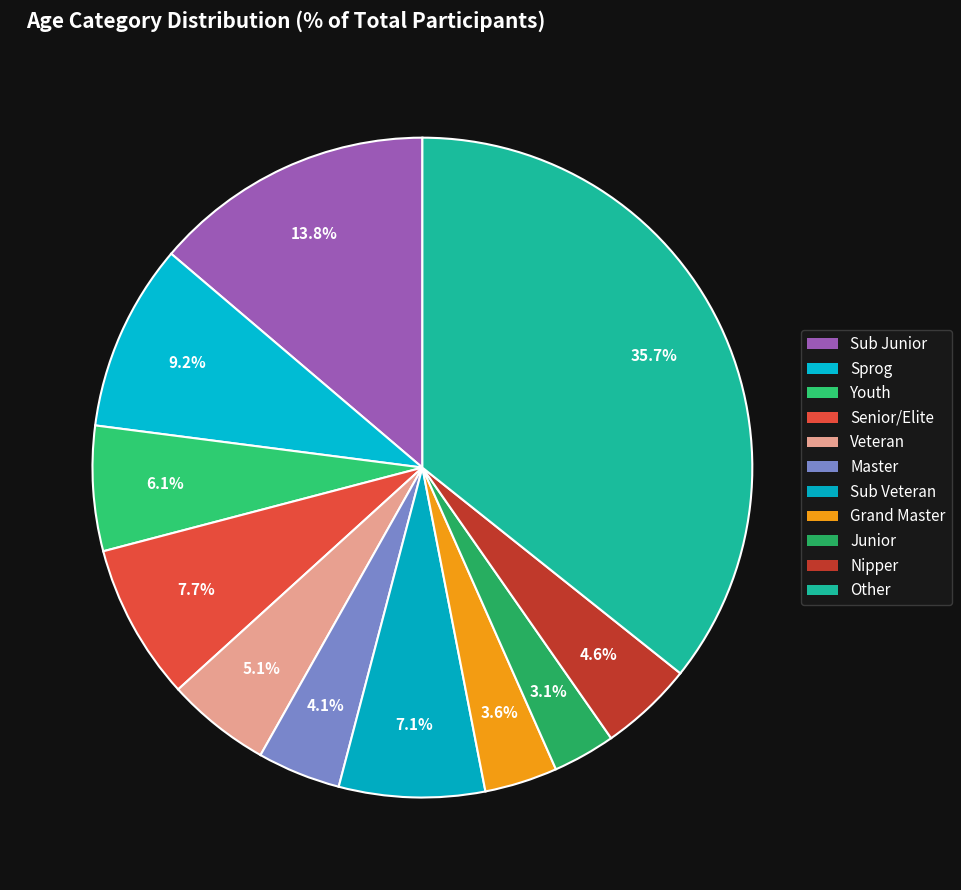

Count the number of slices in the pie.

11